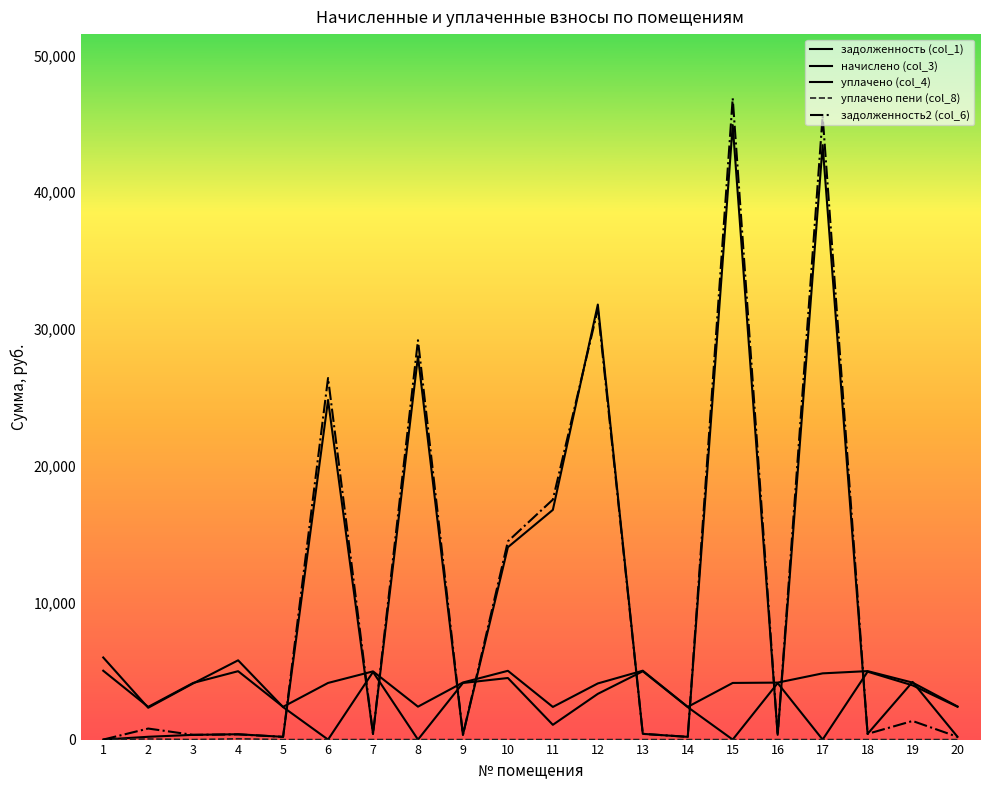

Does the chart display data point markers on the line(s)?

No